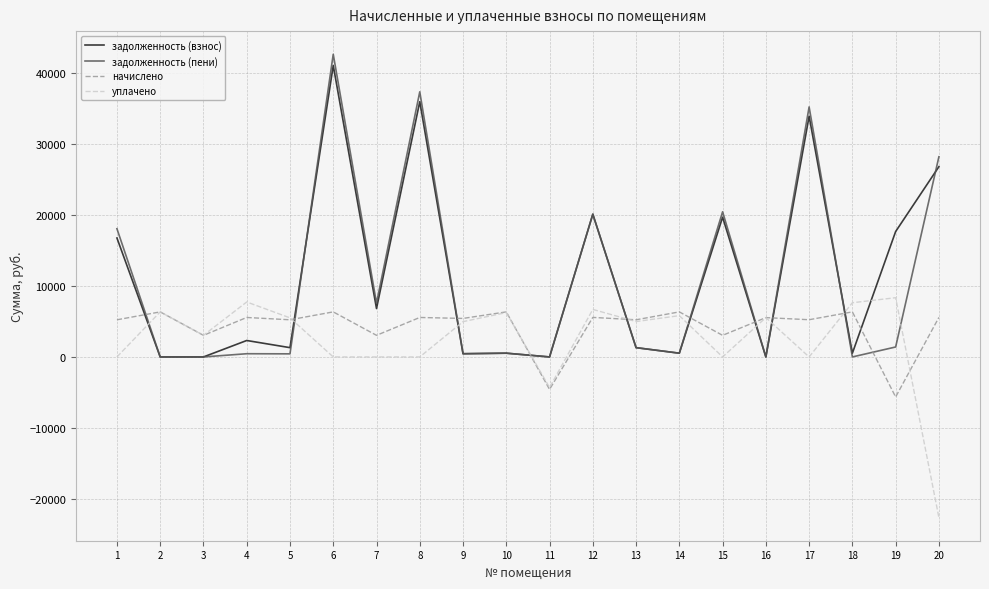

At which category is the sum across all series the highest?

6